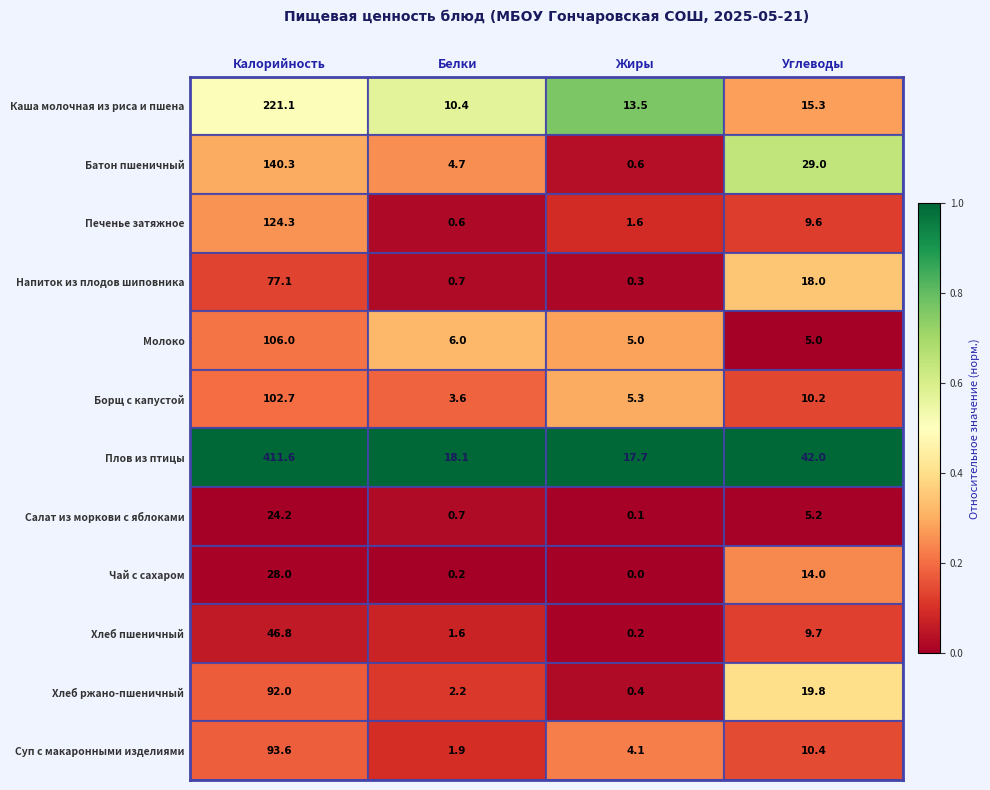

Count the number of categories in the chart.

4